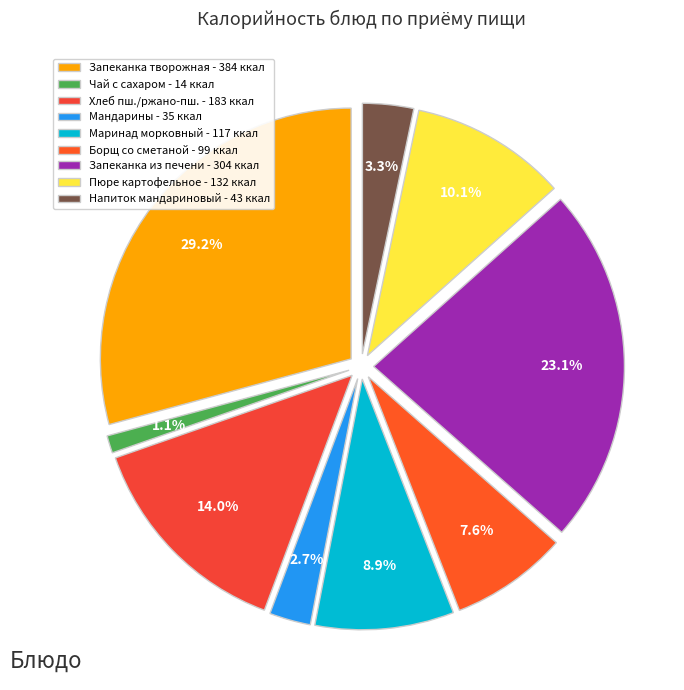

How many slices are in this pie chart?

9